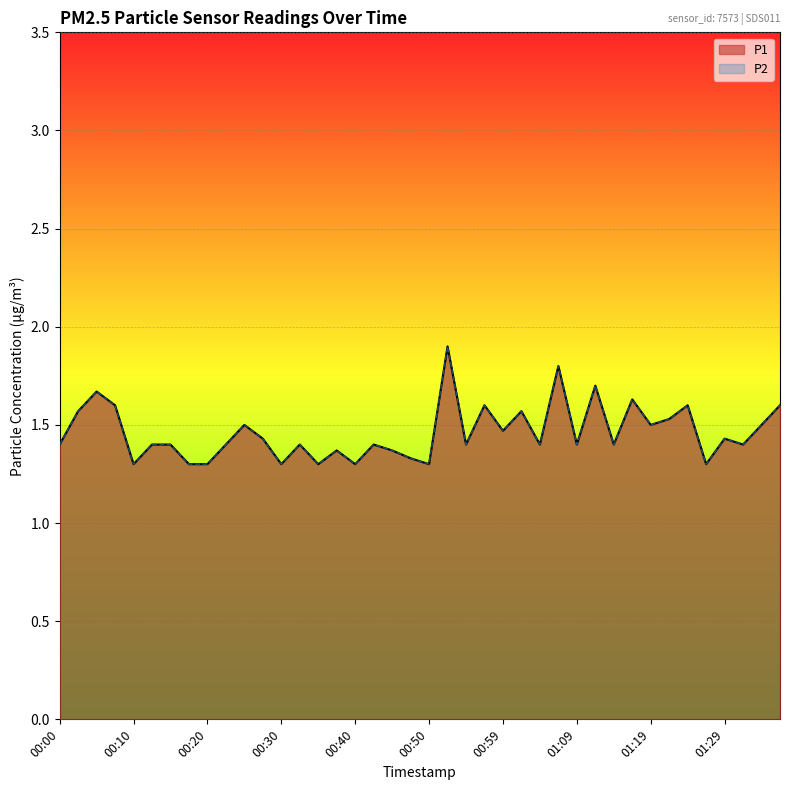

True or false: P1 has more than 2 interior local peaks.

True